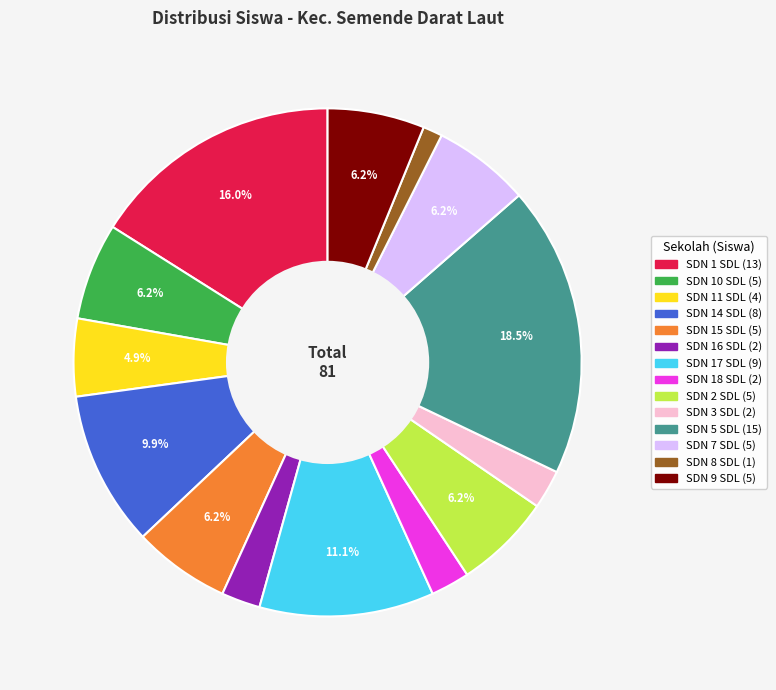

Is there any slice that represents more than half of the pie?

No